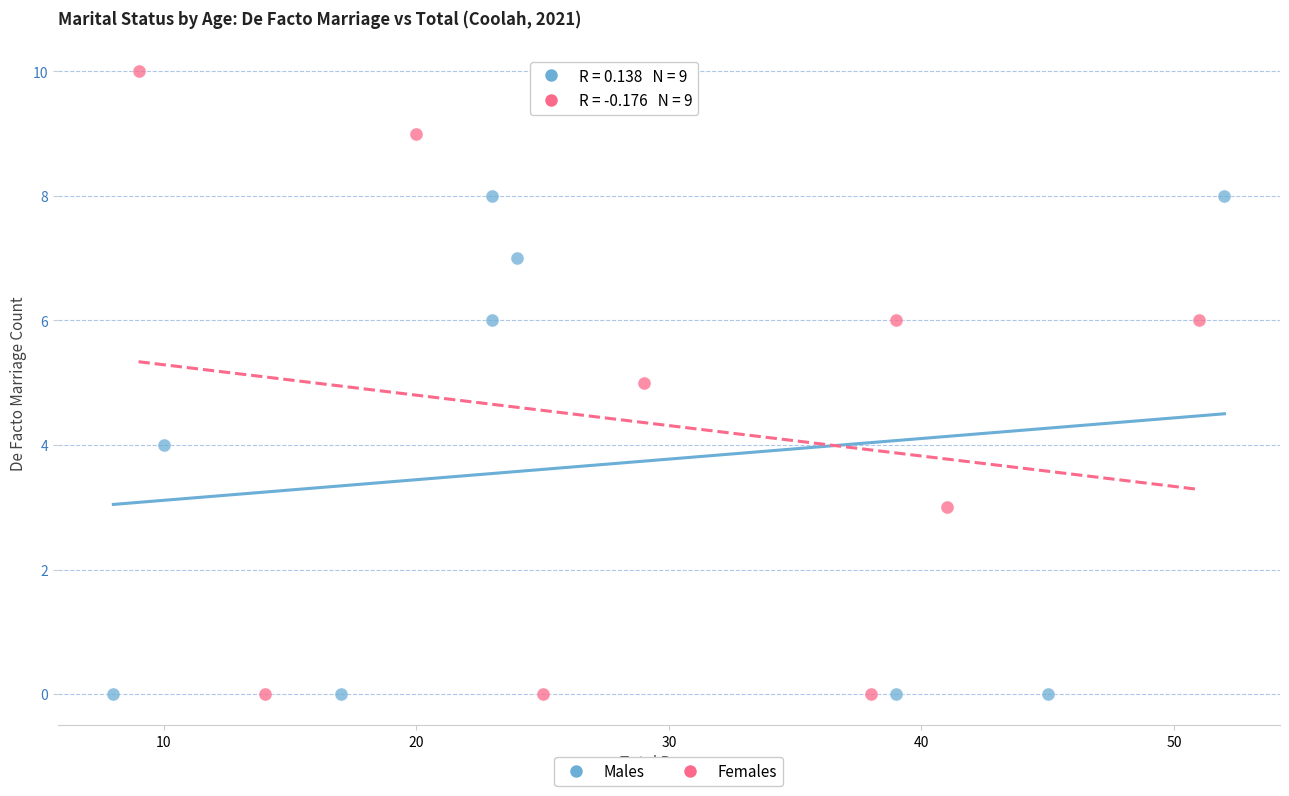

Which series has the largest Y range (max minus min)?

Females